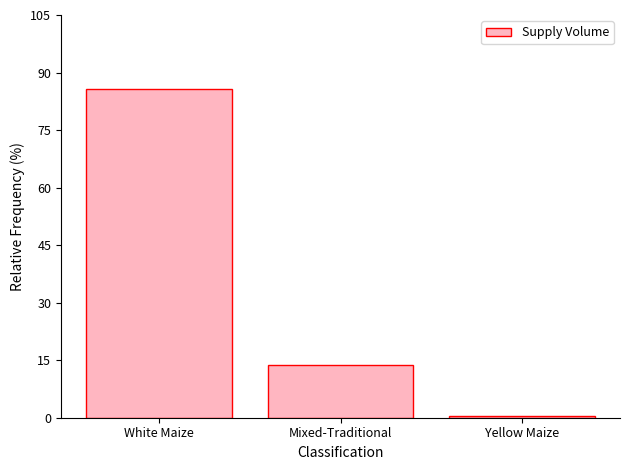

List the labels in order of value, largest first.

White Maize, Mixed-Traditional, Yellow Maize